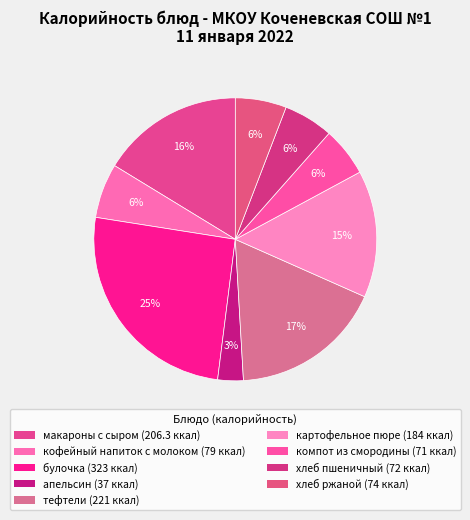

How many slices are in this pie chart?

9